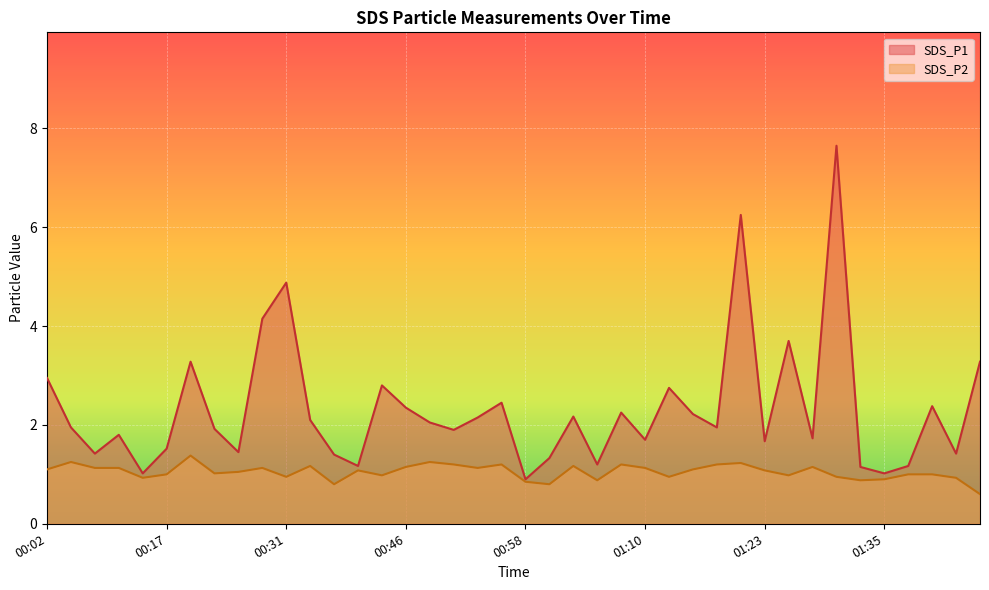

Which series has the widest spread of values?

SDS_P1